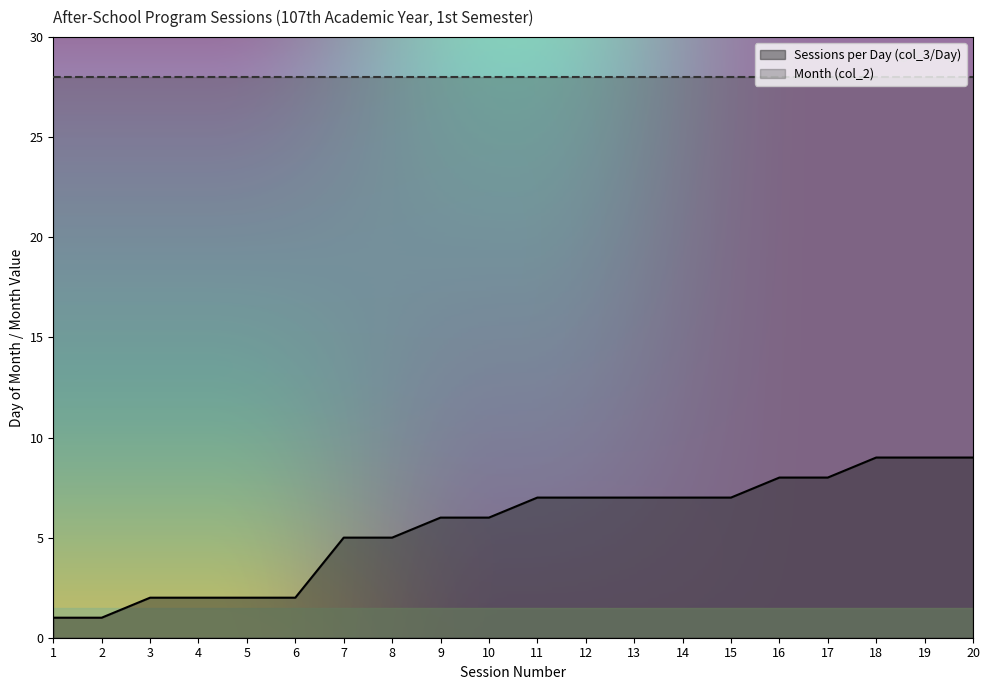

List the labels in order of value, smallest first.

1, 2, 3, 4, 5, 6, 7, 8, 9, 10, 11, 12, 13, 14, 15, 16, 17, 18, 19, 20